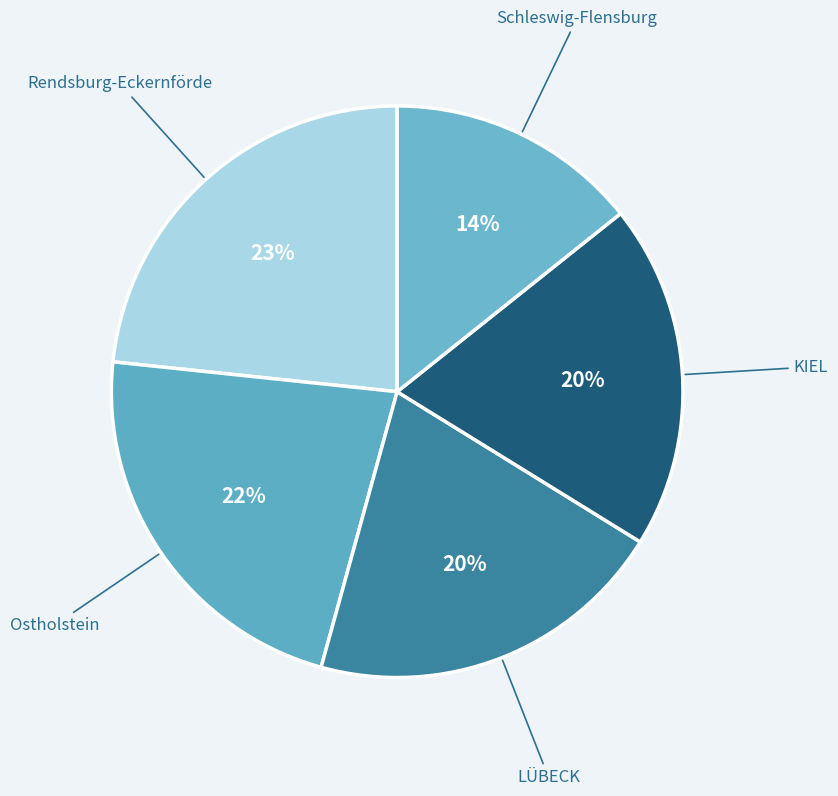

To the nearest percent, what is the difference between the Rendsburg-Eckernförde and LÜBECK slice percentages?

3%